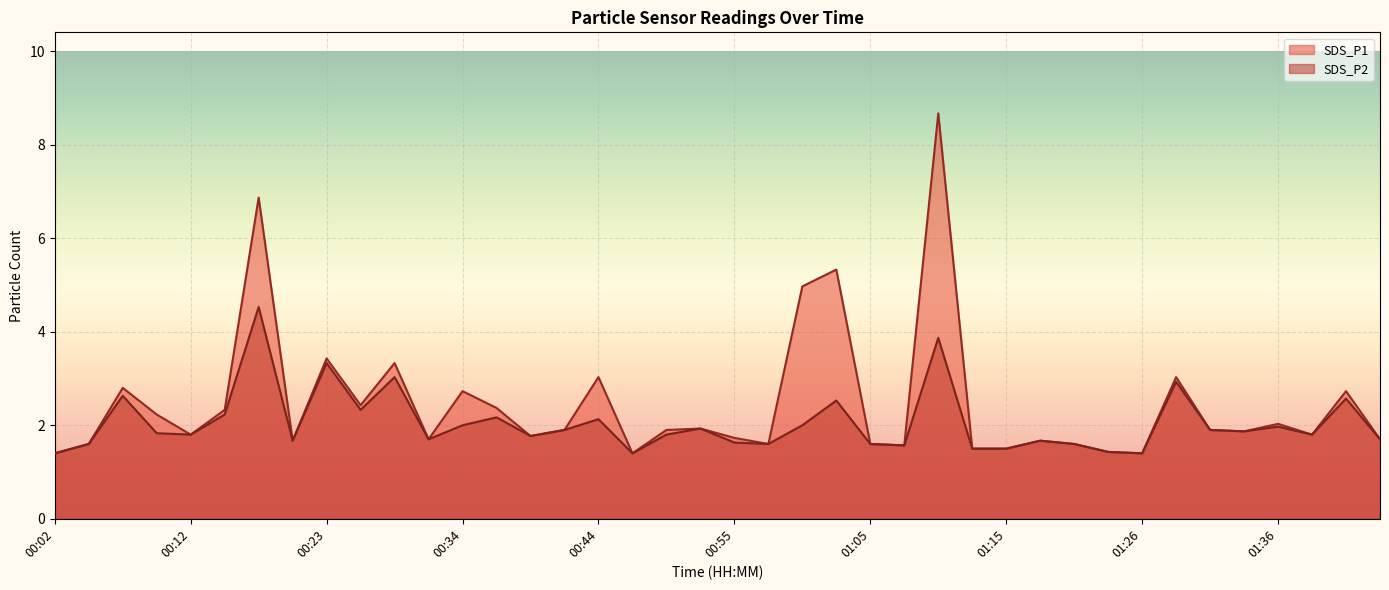

At how many categories does at least one series exceed 5?

3